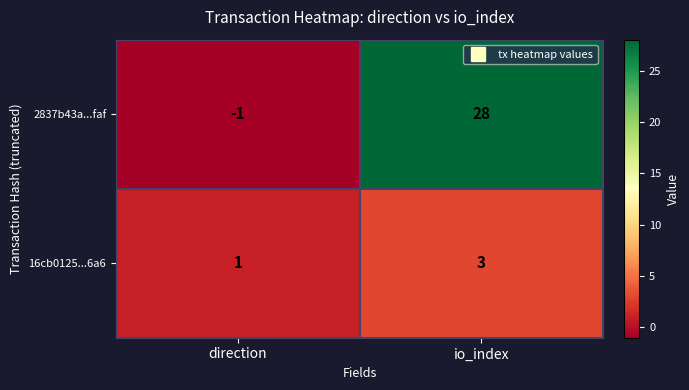

At which label does 16cb0125...6a6 reach its minimum?

direction